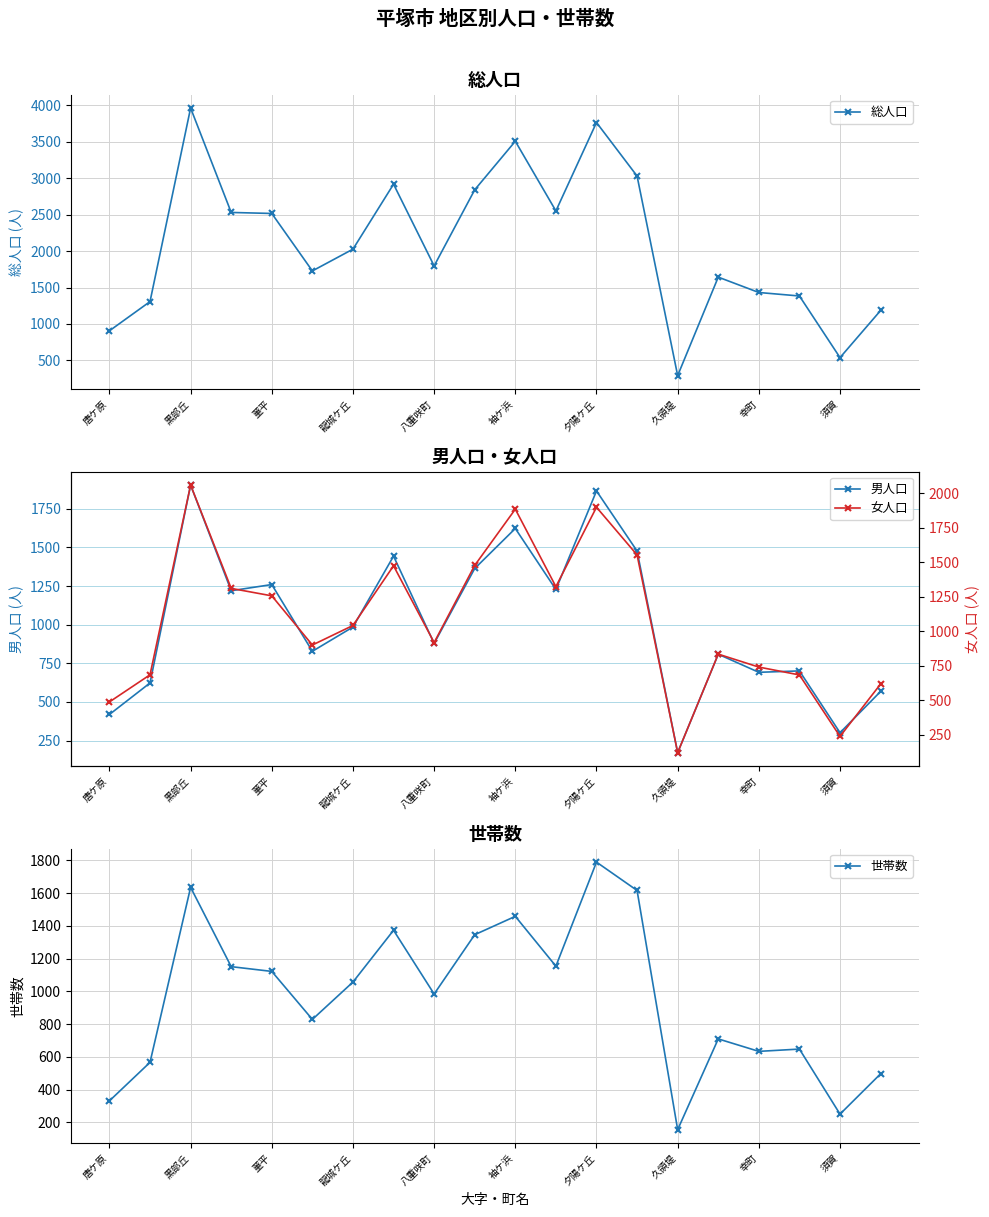

True or false: 男人口 has a value of 1075 at 黒部丘.

False